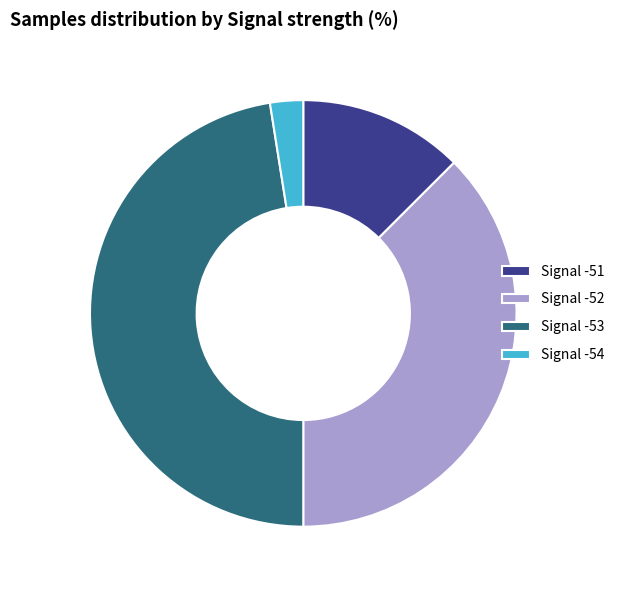

Approximately how many times larger is the value at Signal -53 compared to Signal -52?

1.3